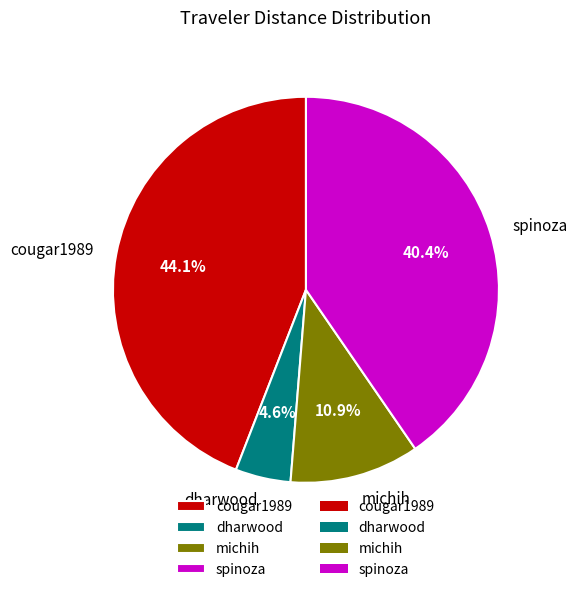

Approximately how many times larger is the value at michih compared to spinoza?

0.3